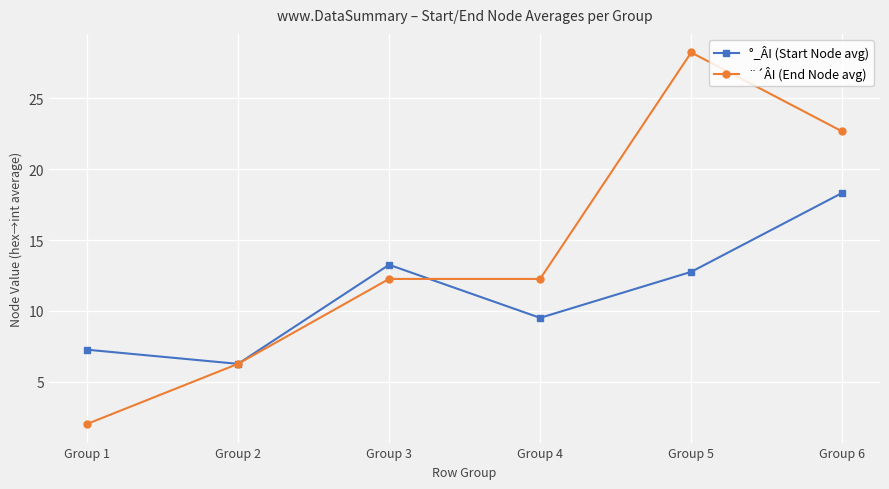

Is it true that °_ÂI (Start Node avg) equals 6.2 at Group 2?

True